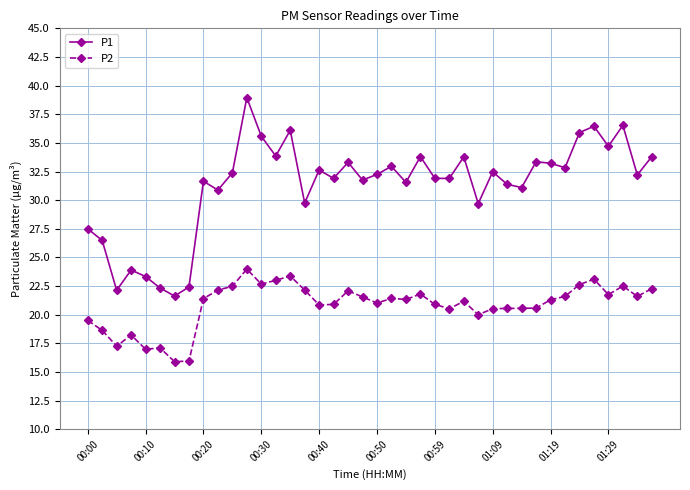

What is the value of the P1 point at the 4th from the left?

23.9